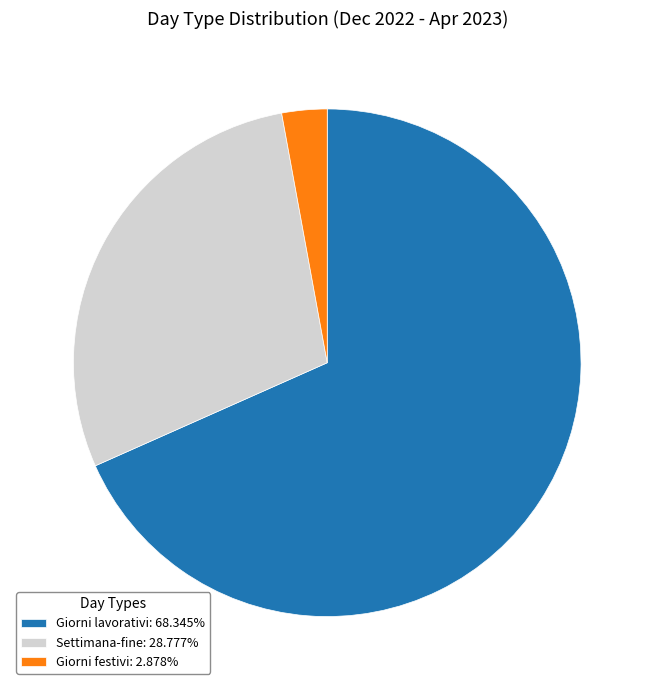

Does any single category account for the majority?

Yes